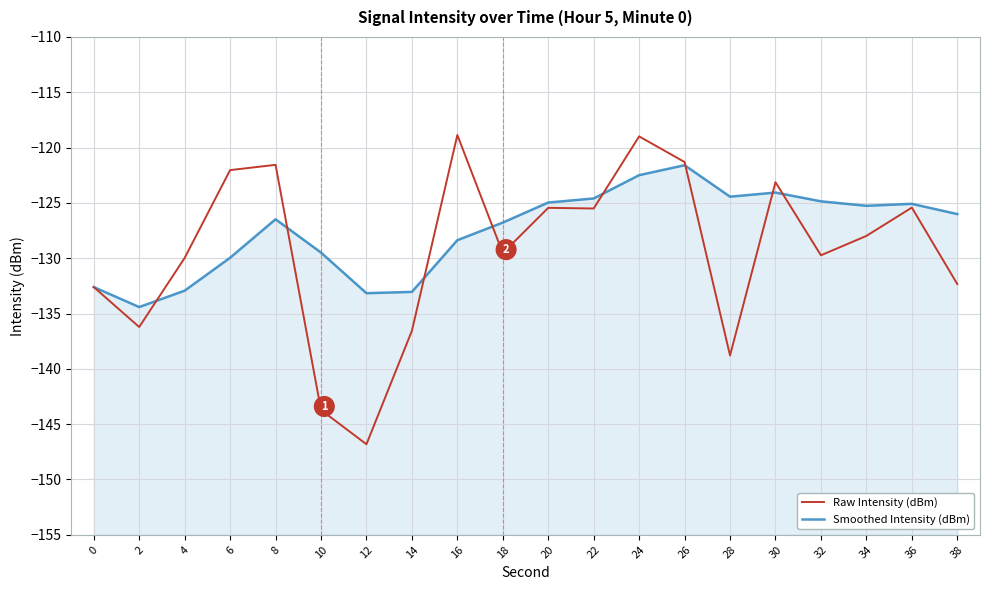

What is the value of the Raw Intensity (dBm) point at the 16th from the left?

-123.1